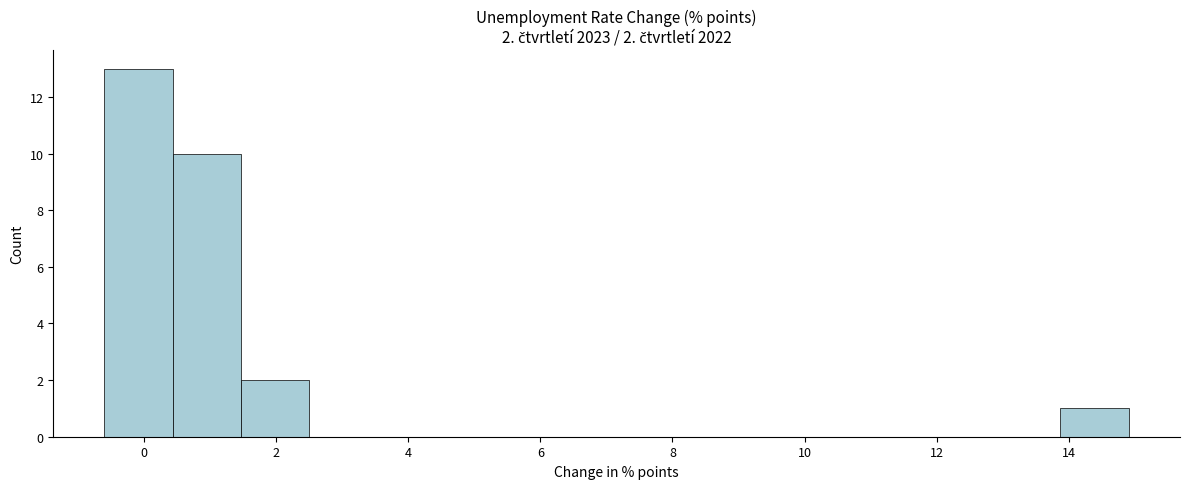

Over which range of the x-axis is the bar tallest?

-0.6 to 0.4